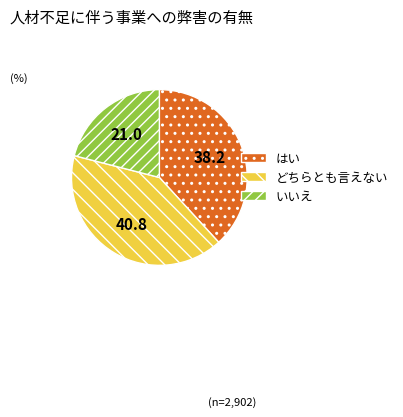

Is it true that どちらとも言えない is 28% of the pie?

False